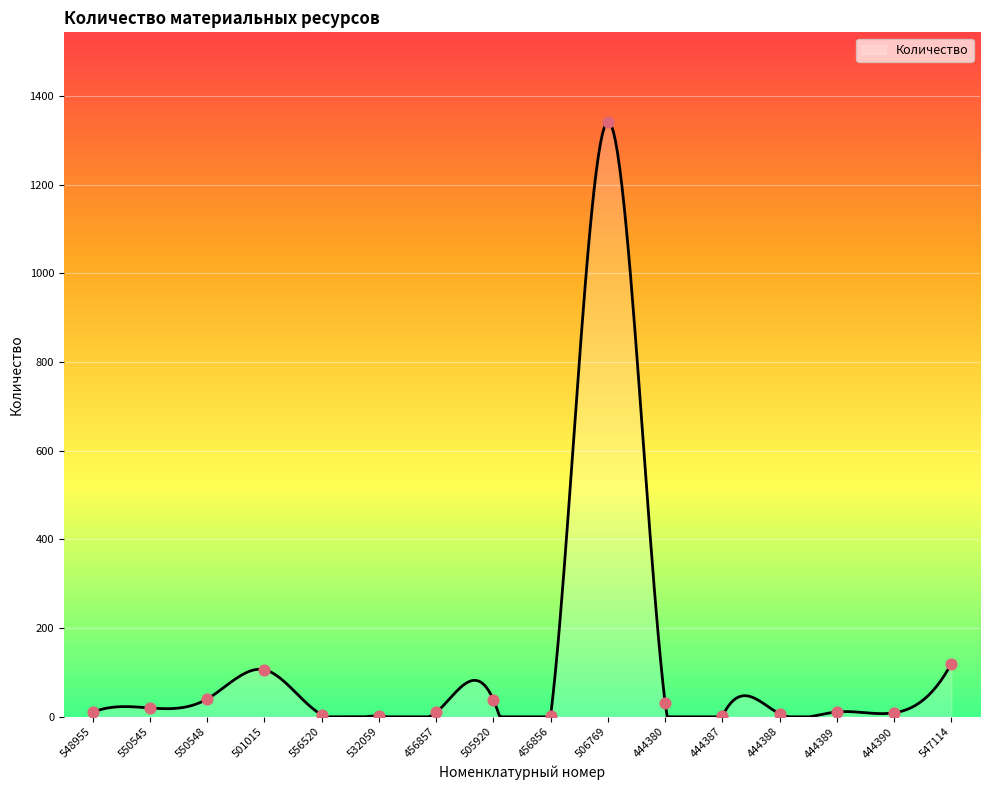

What is the change in value from 550548 to 556520?

-35.0